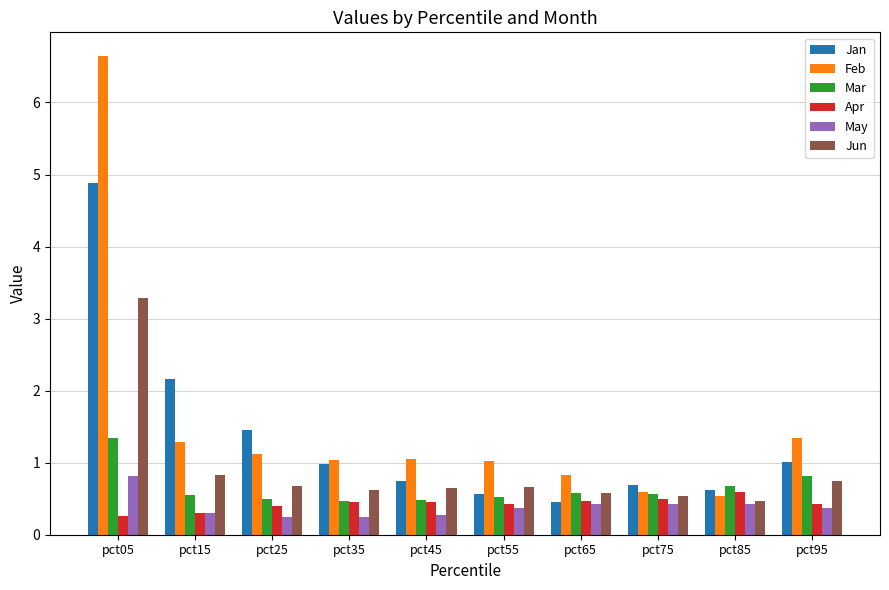

Is it true that Apr equals 0.4 at pct25?

True